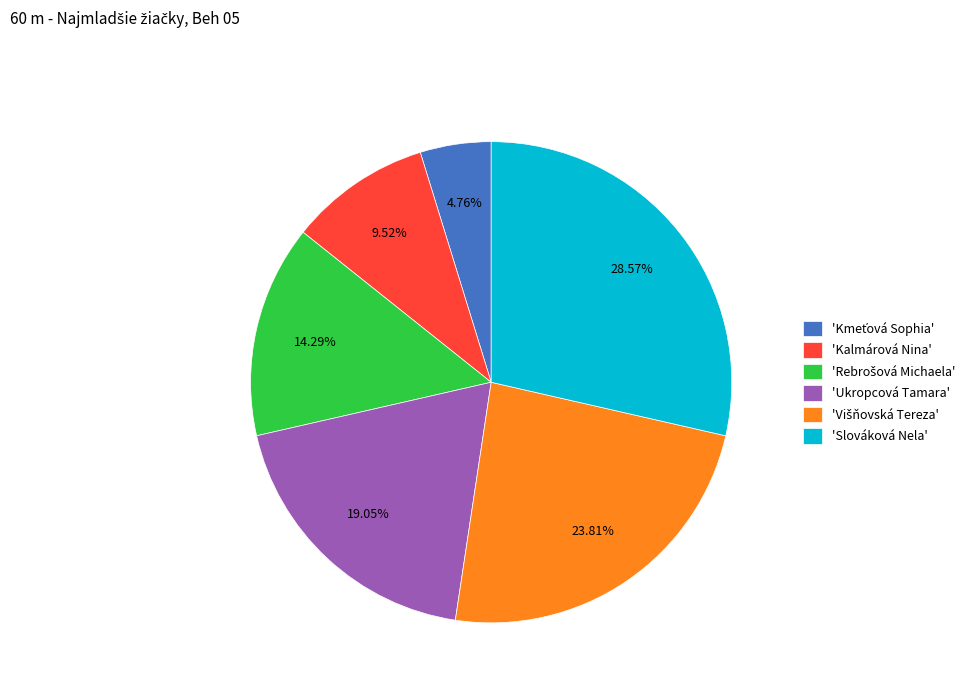

Which slice is the largest?

'Slováková Nela'